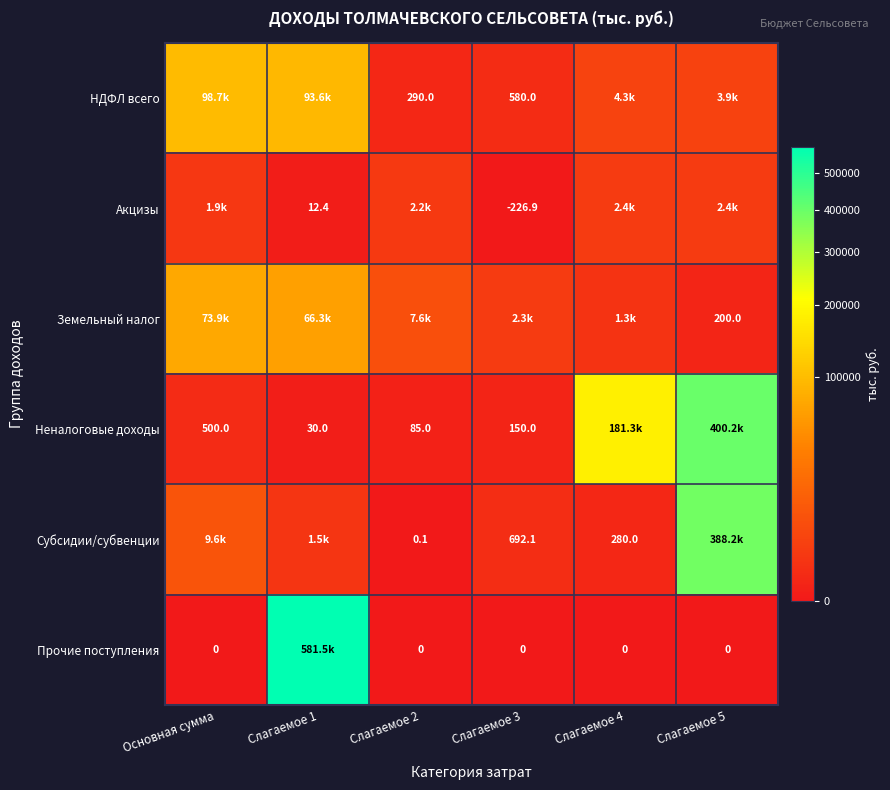

Is it true that Акцизы equals 926.3 at Слагаемое 5?

False